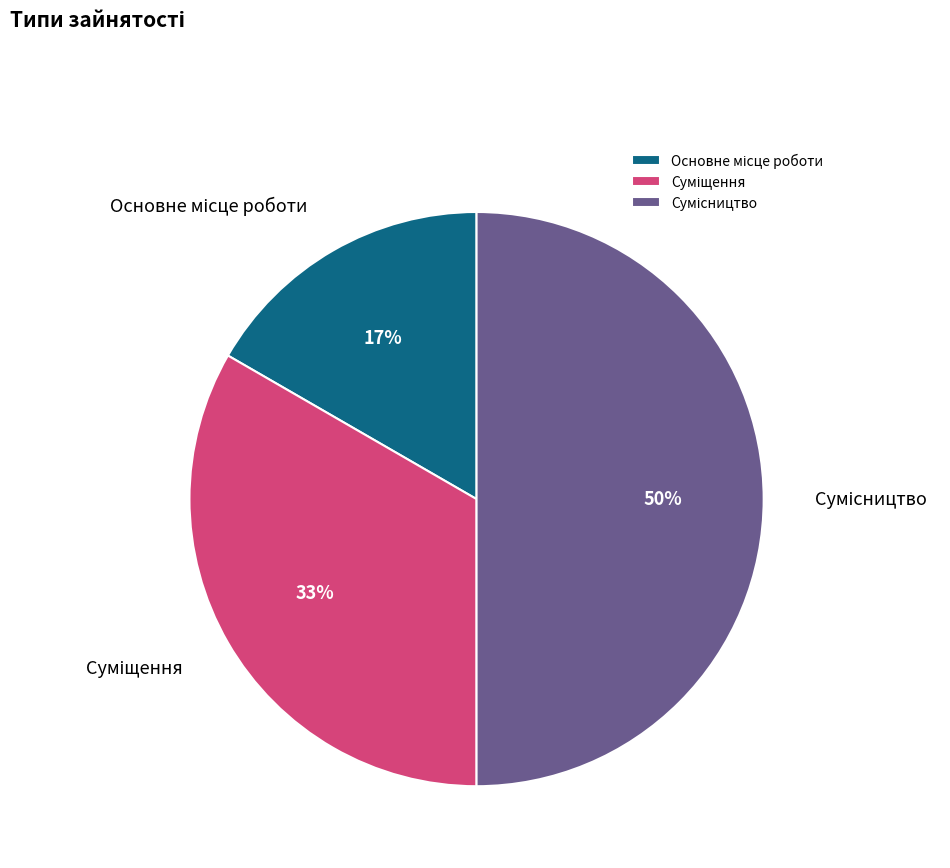

To the nearest percent, what is the average slice percentage?

33%